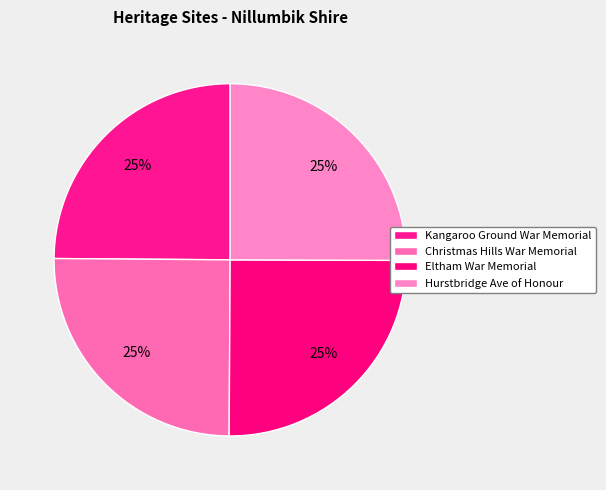

What percentage is the Christmas Hills War Memorial slice, to the nearest percent?

25%